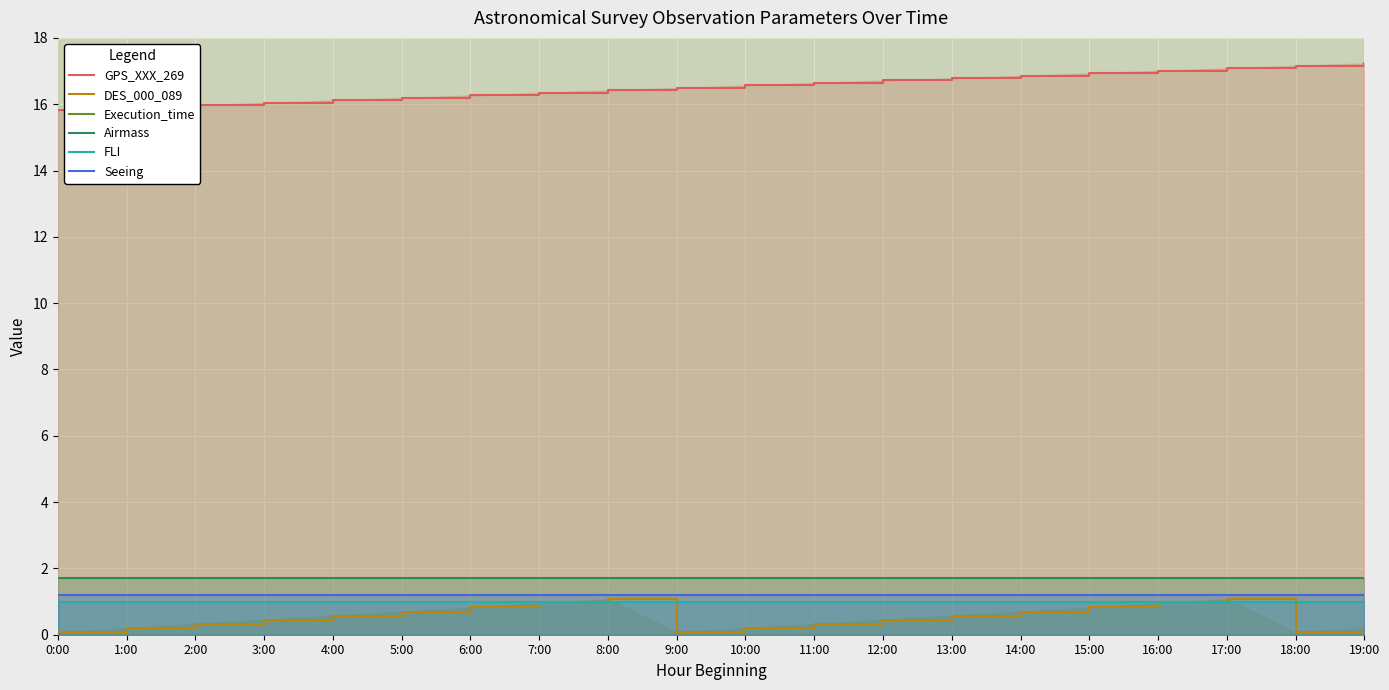

Which series has the largest total across all categories?

Execution_time